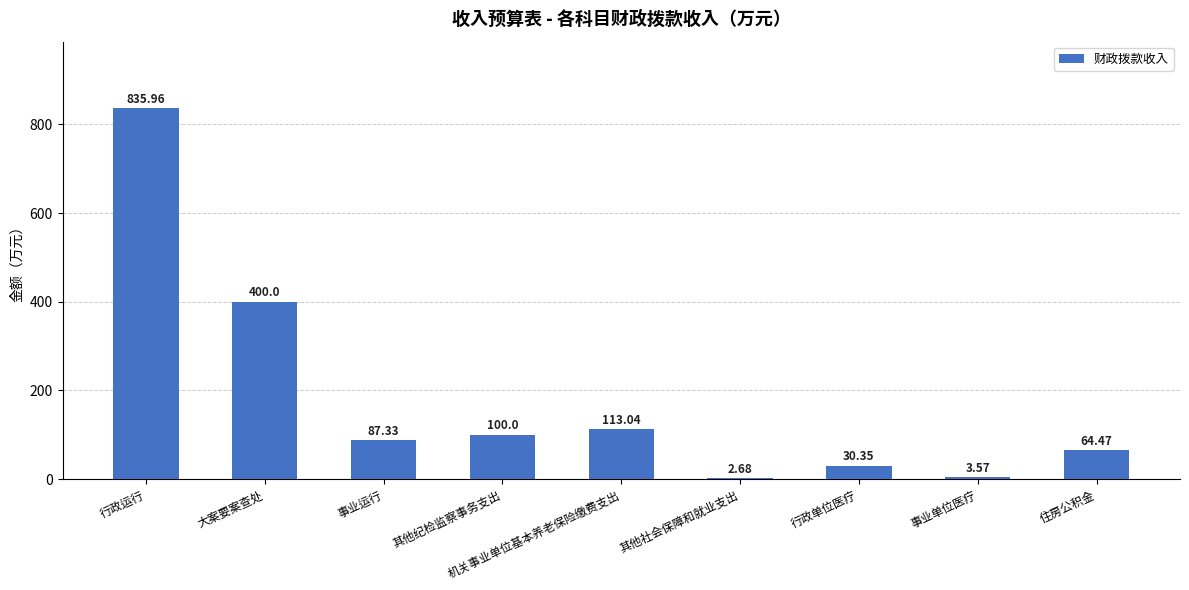

Count the number of categories in the chart.

9